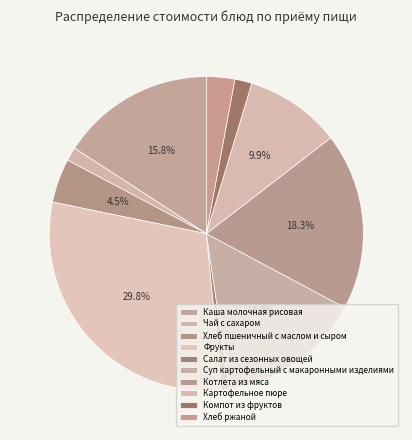

To the nearest percent, what is the difference between the Хлеб пшеничный с маслом и сыром and Котлета из мяса slice percentages?

14%